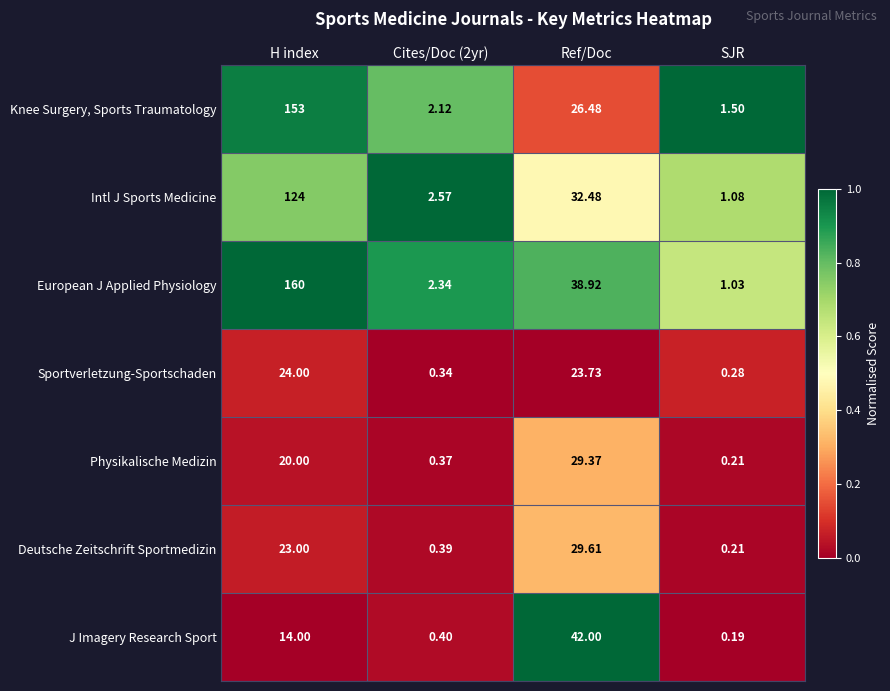

Which category has the lowest value in the Sportverletzung-Sportschaden series?

SJR